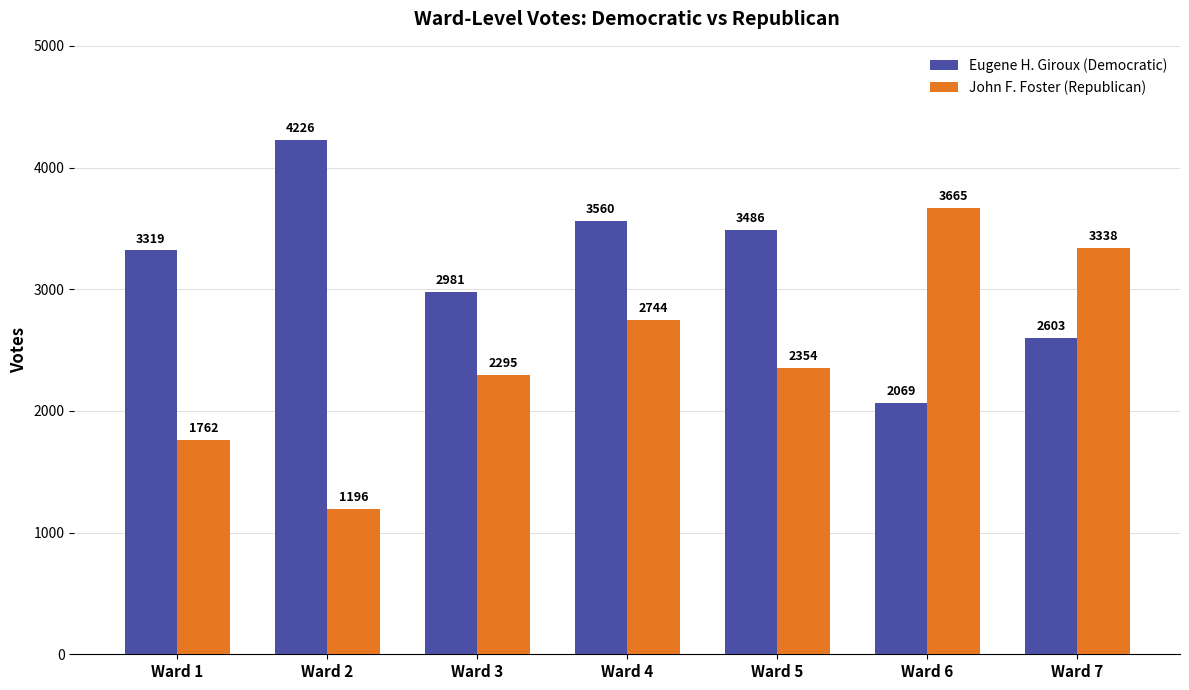

Which label corresponds to the largest value in the chart?

Ward 2